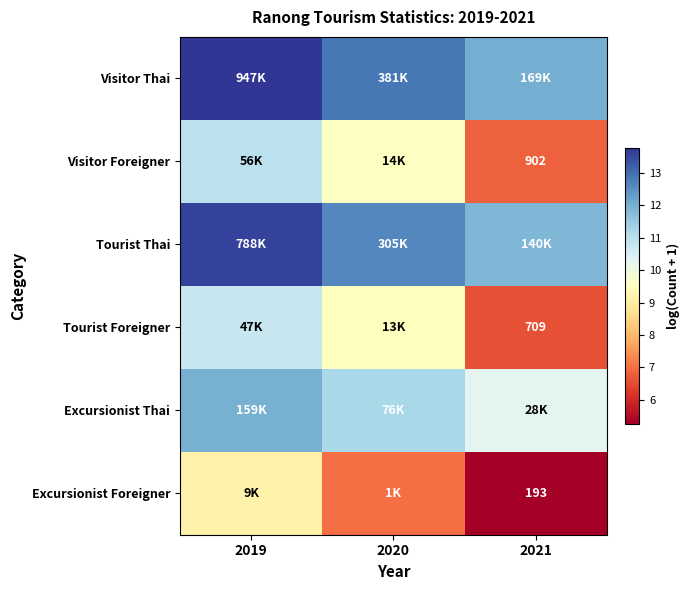

Which category has the lowest value in the Excursionist Thai series?

2021